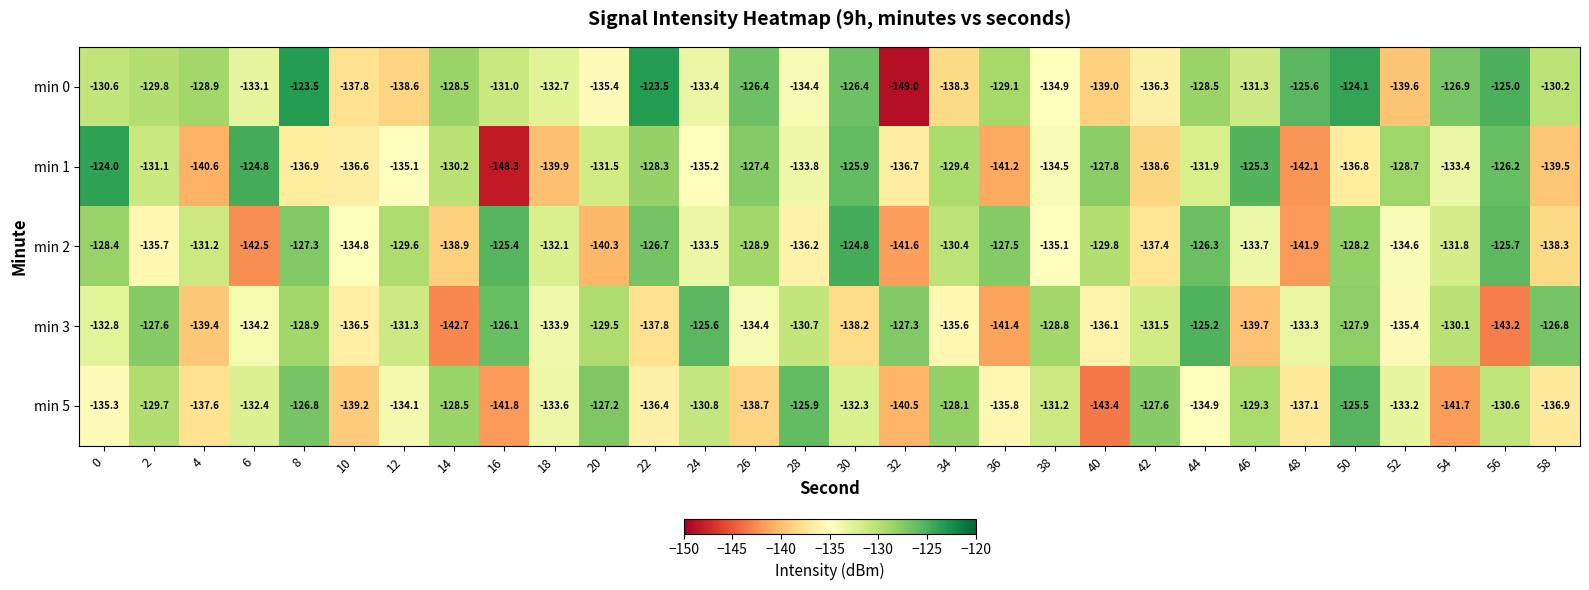

At which label does min 2 reach its peak?

30